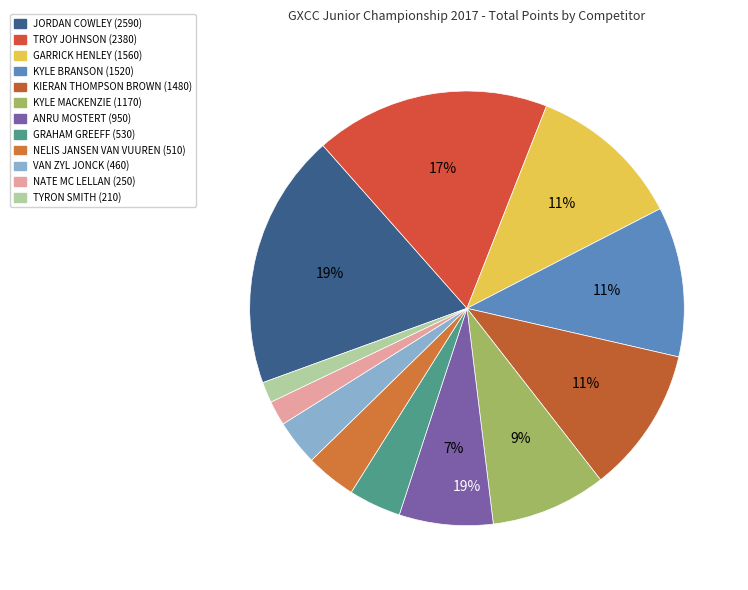

To the nearest percent, what is the average slice percentage?

8%